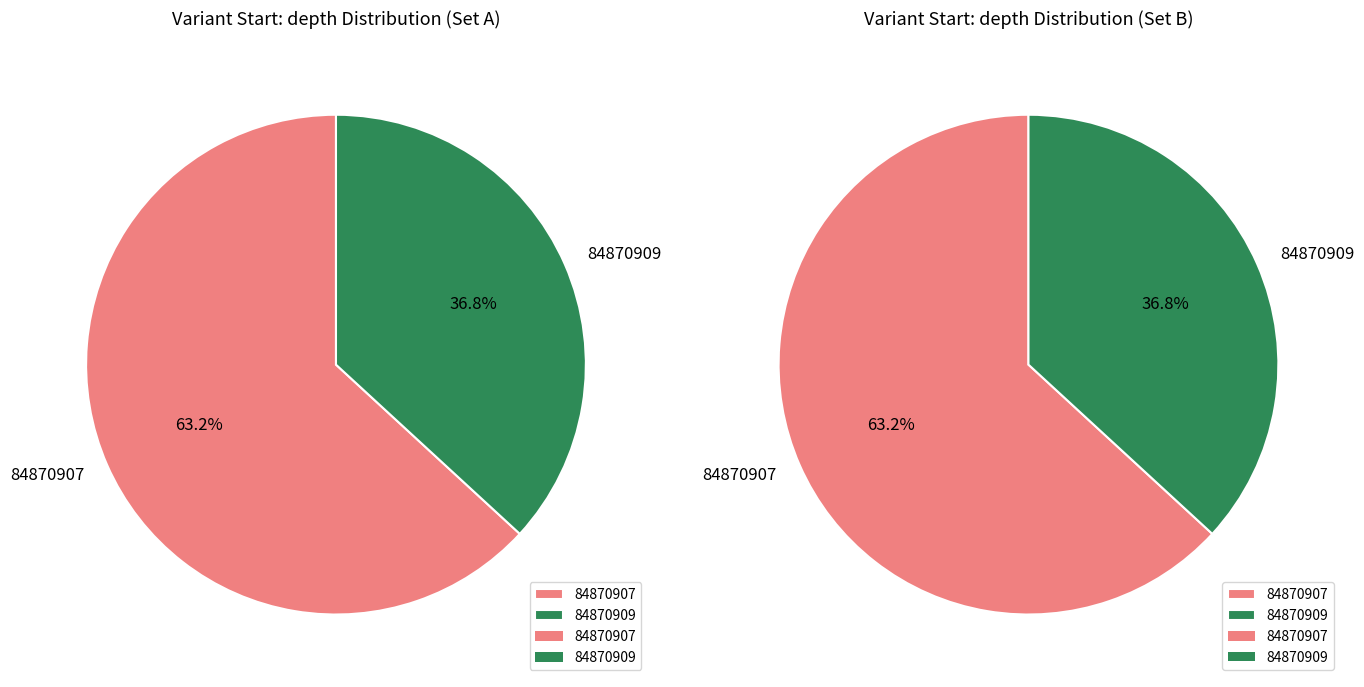

Between 84870909 and 84870907, which is larger?

84870907